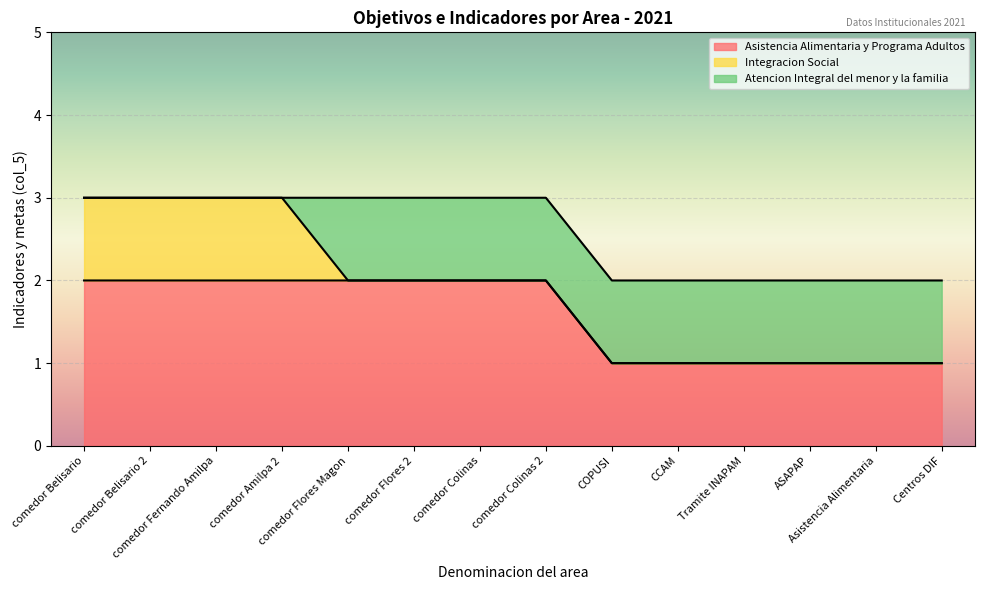

Count the Integracion Social values in the range 0 to 1.

14